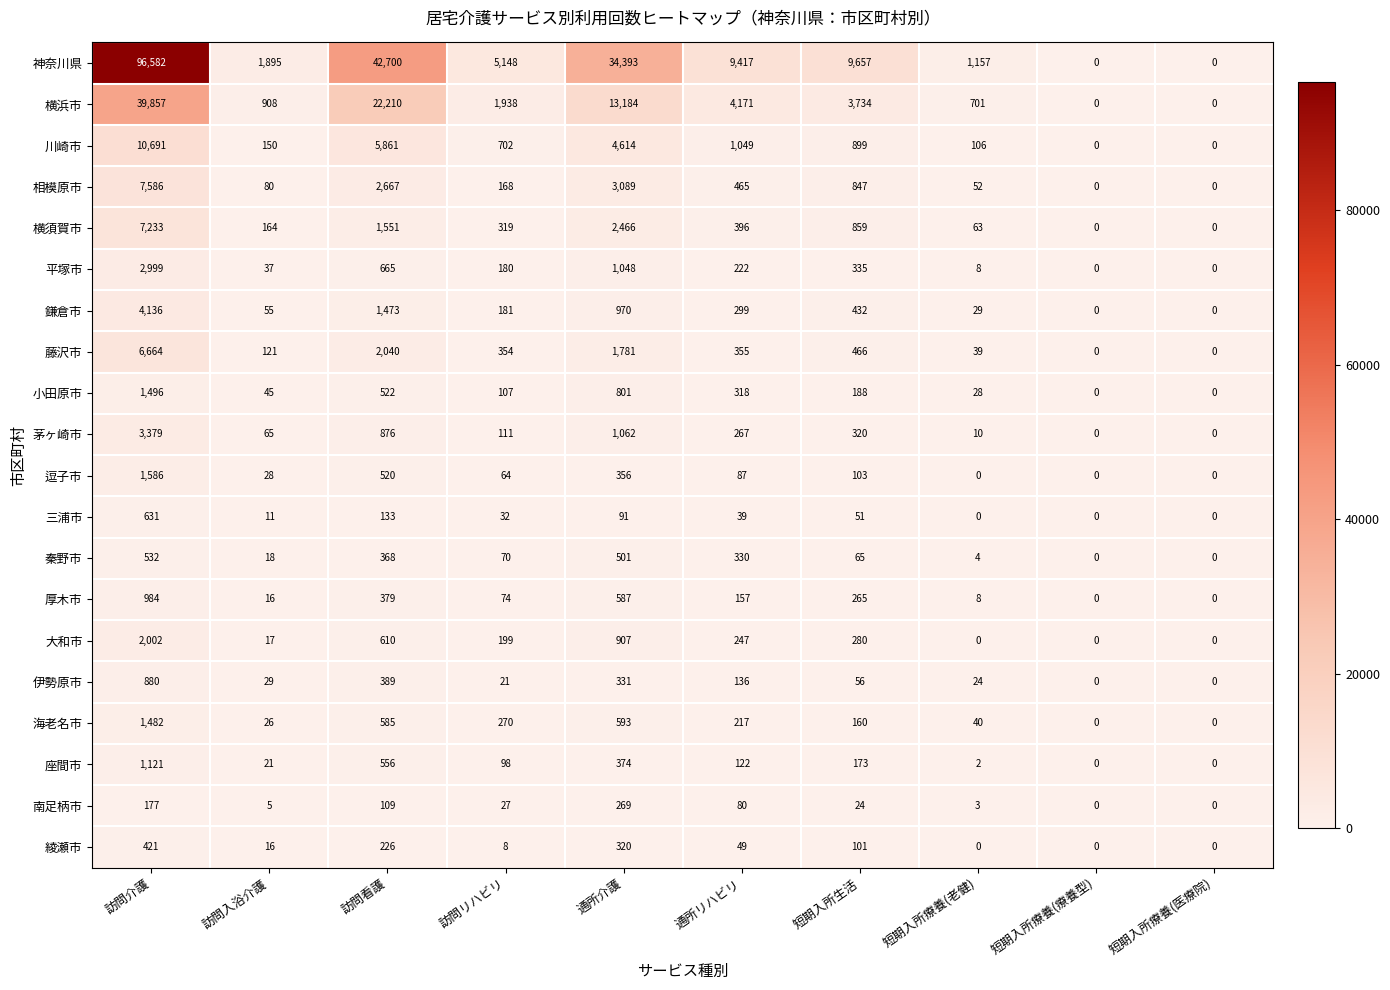

Where is 川崎市 nearest to the value 5345?

訪問看護